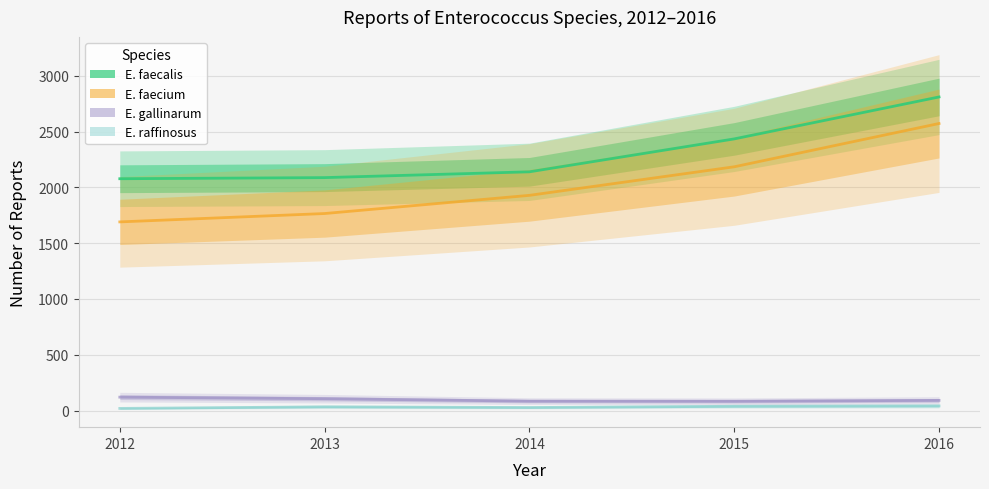

What are all the series names shown in the legend?

E. faecalis, E. faecium, E. gallinarum, E. raffinosus